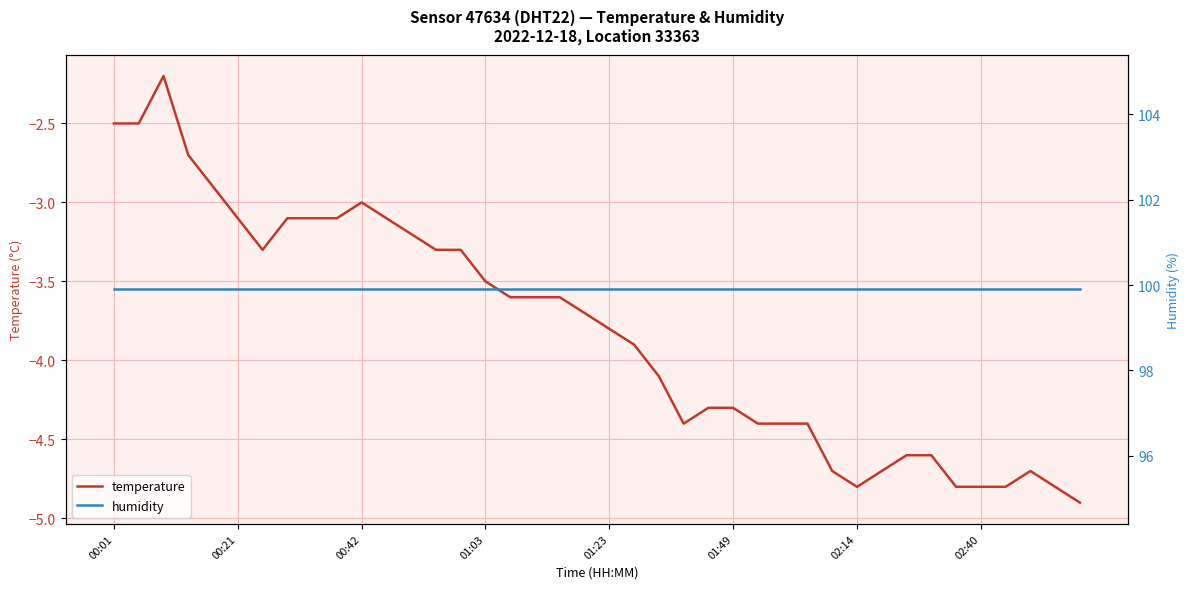

What is the minimum value for temperature?

-4.9